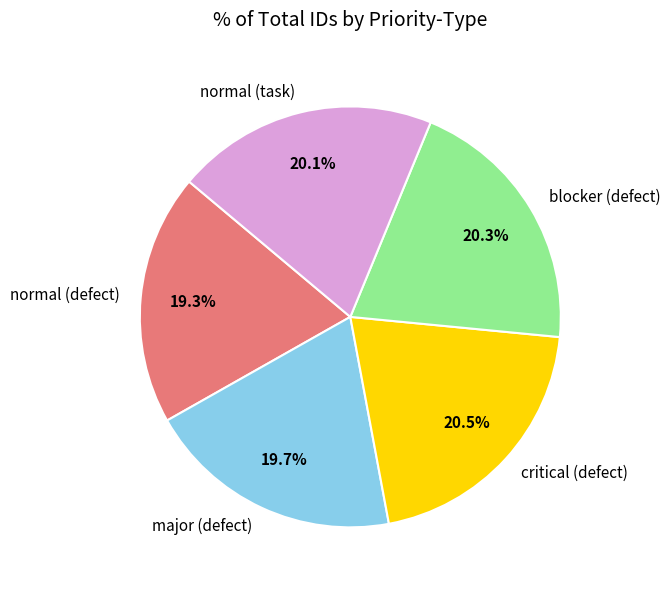

Do major (defect) and normal (defect) together represent more than half of the pie?

No